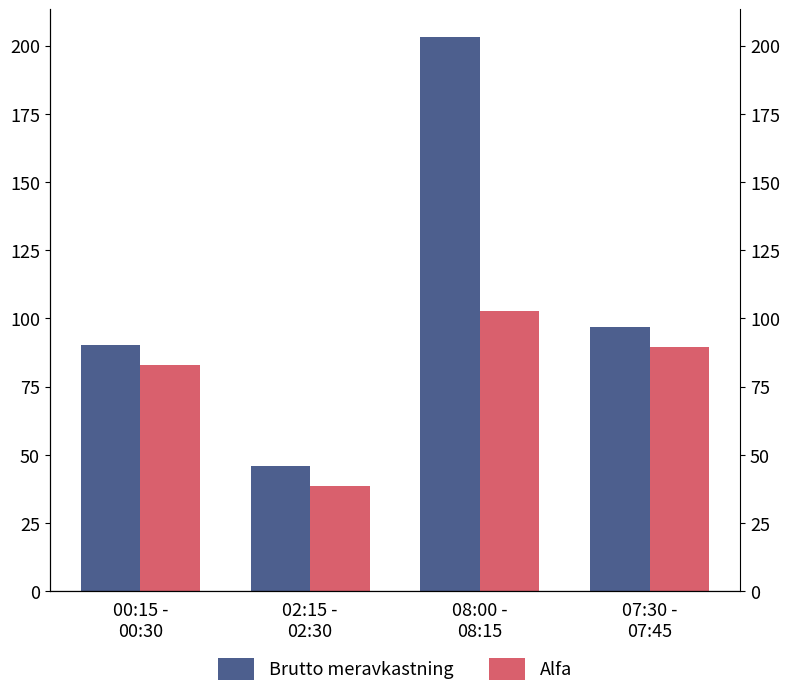

What is the value of the Alfa bar at the 1st from the left?

82.9